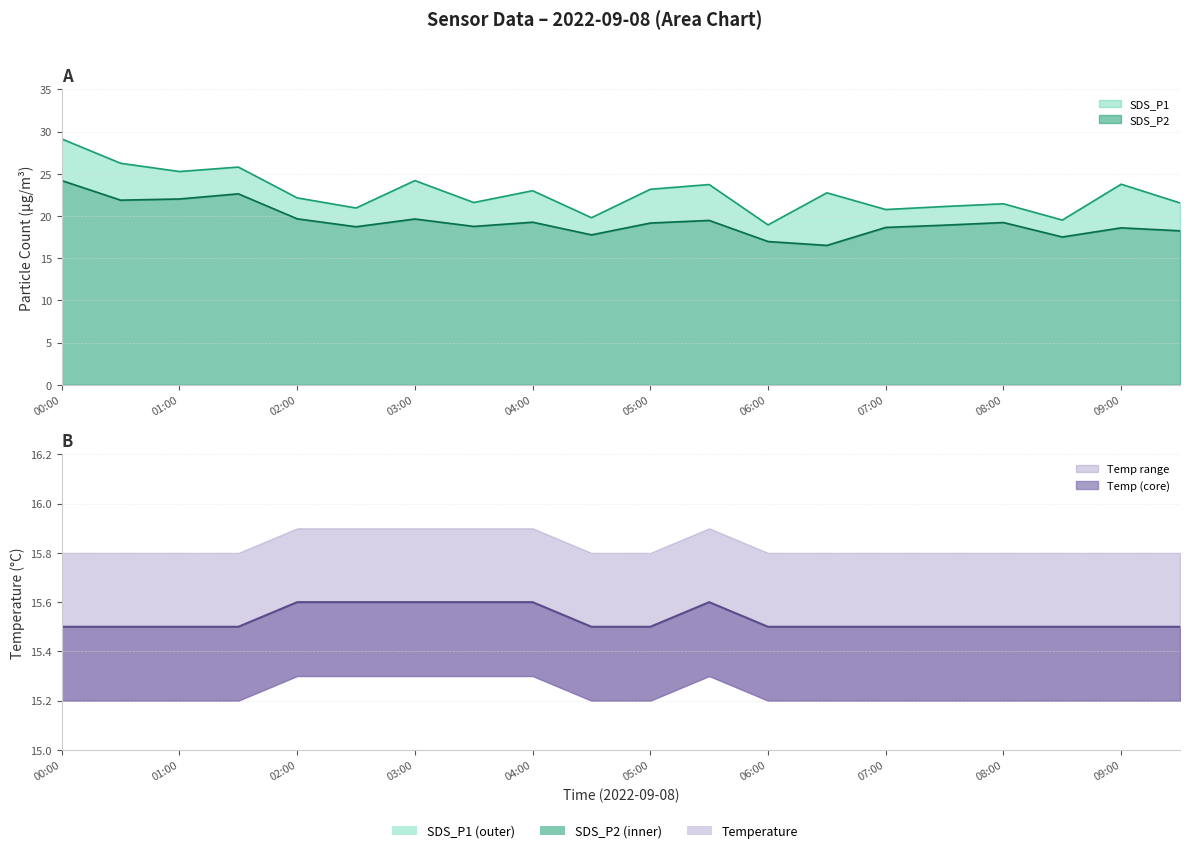

In Temp, how many points are higher than both neighbors (excluding endpoints)?

1